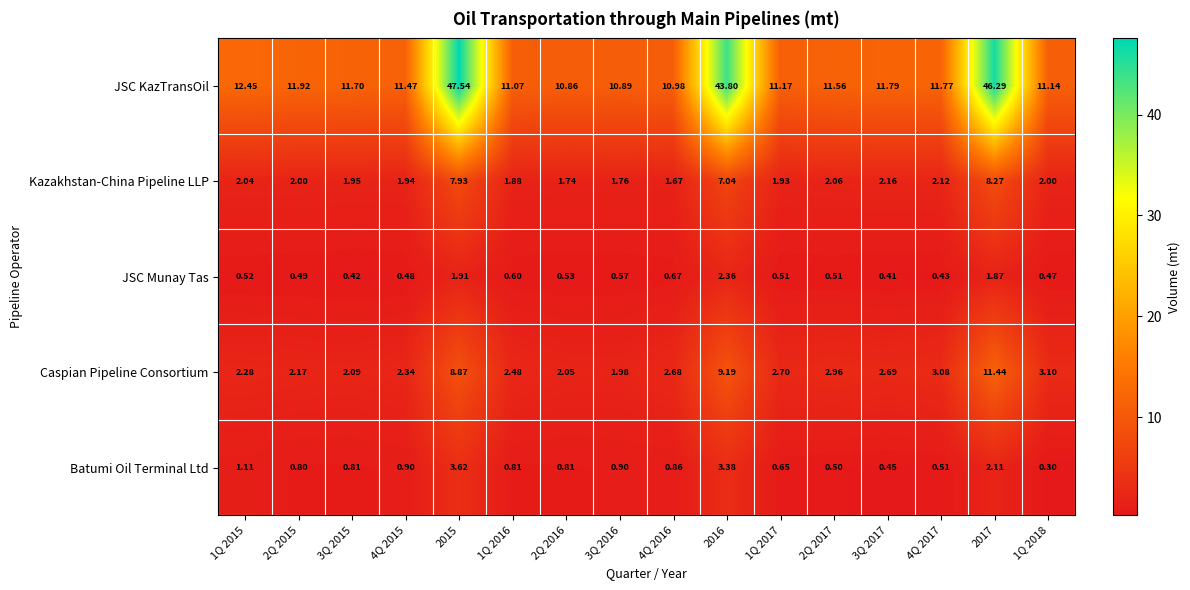

Rank the series at 3Q 2016 from lowest to highest value.

JSC Munay Tas, Batumi Oil Terminal Ltd, Kazakhstan-China Pipeline LLP, Caspian Pipeline Consortium, JSC KazTransOil